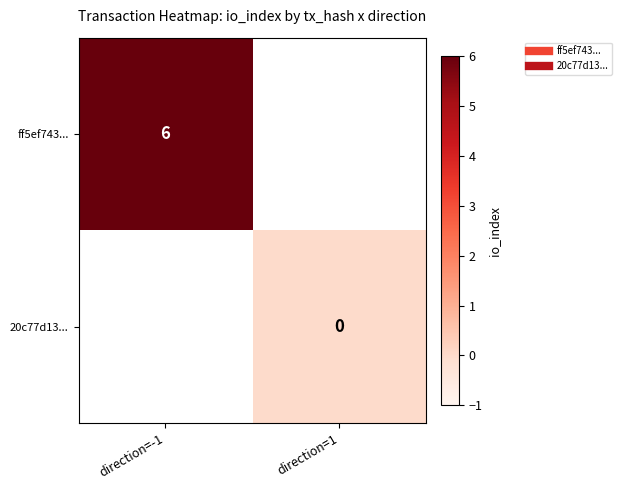

List the series in order of their peak value, highest first.

ff5ef743..., 20c77d13...